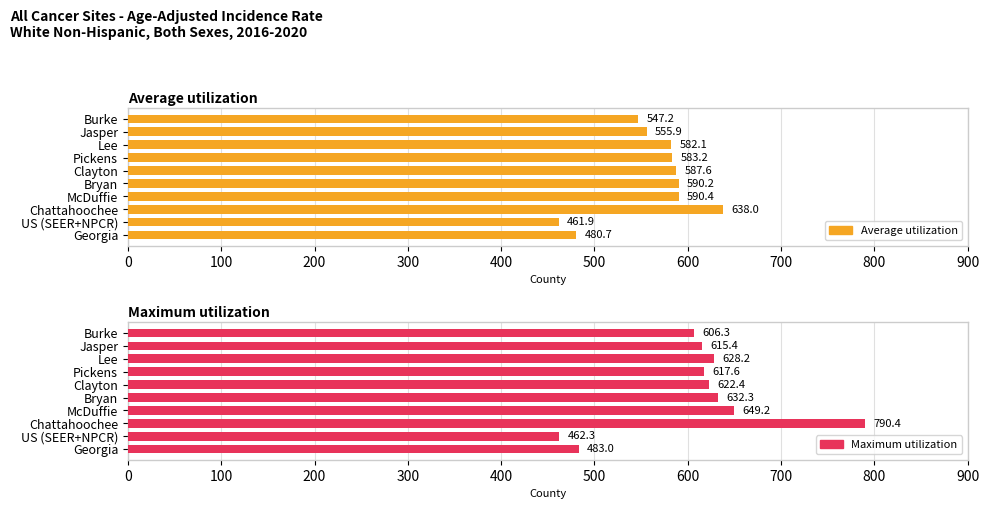

Which has a higher value, Burke or US (SEER+NPCR)?

Burke